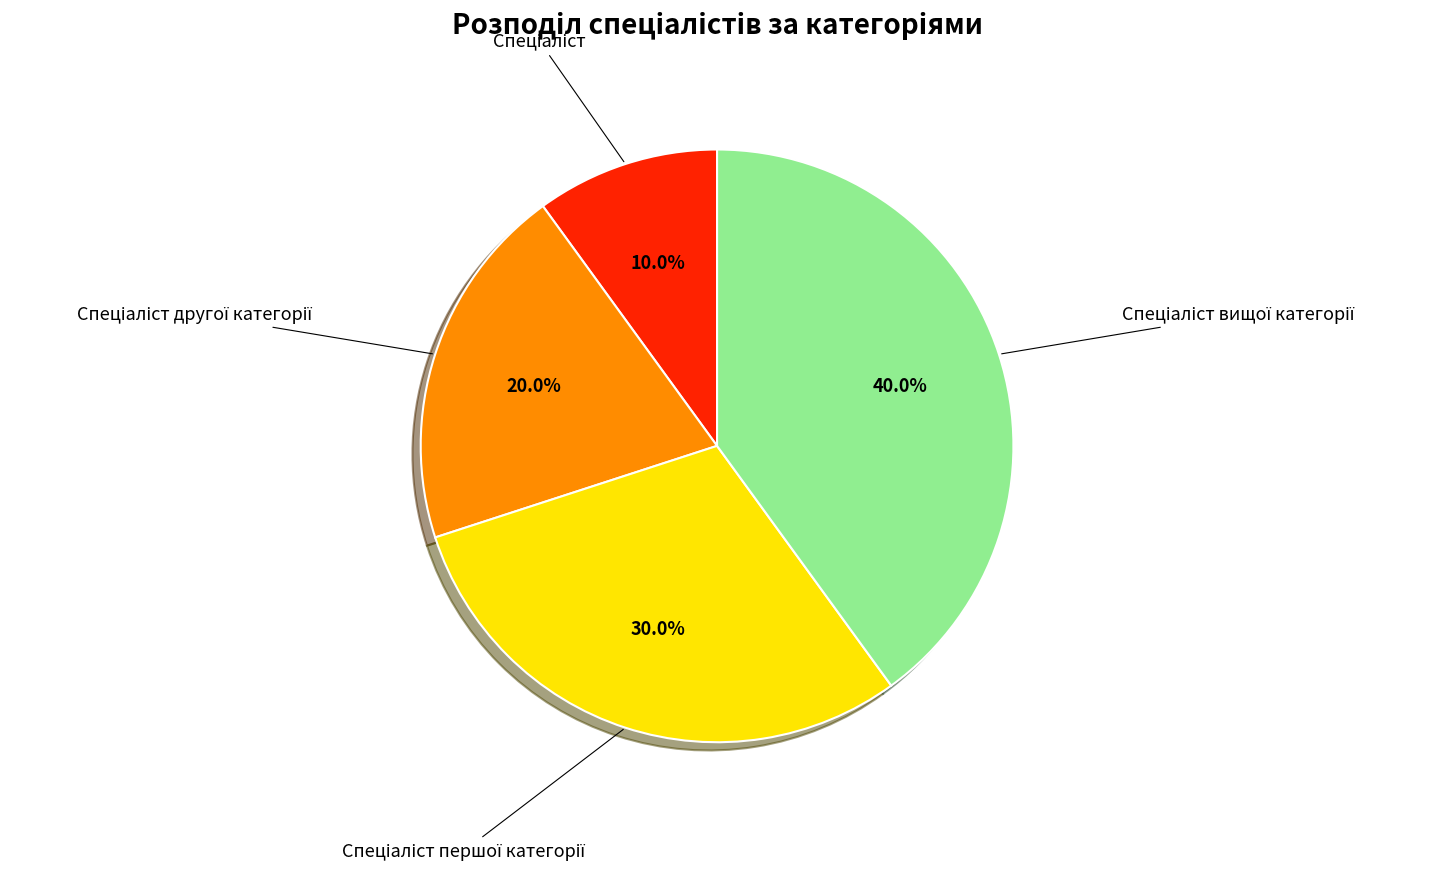

Is there a majority slice in this chart?

No